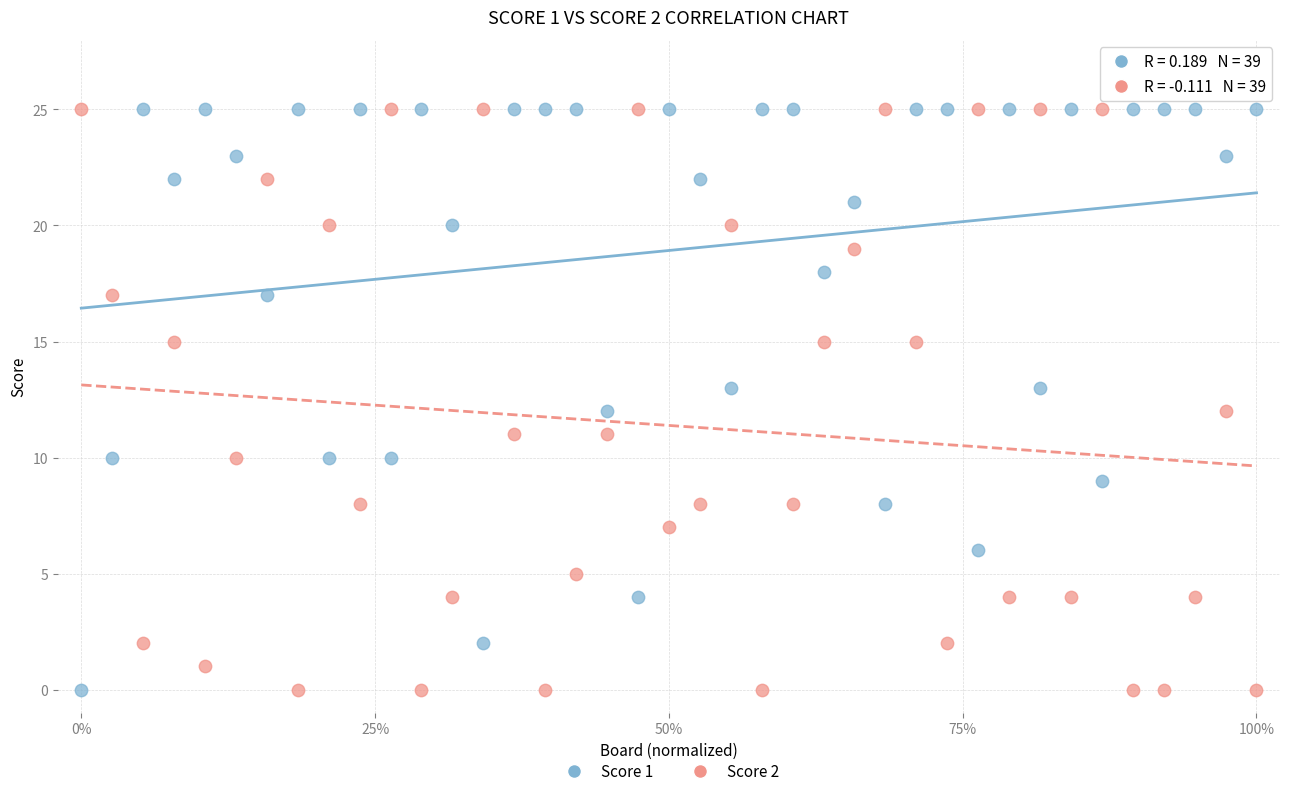

Across all data points, what is the range of Y values (max minus min)?

25